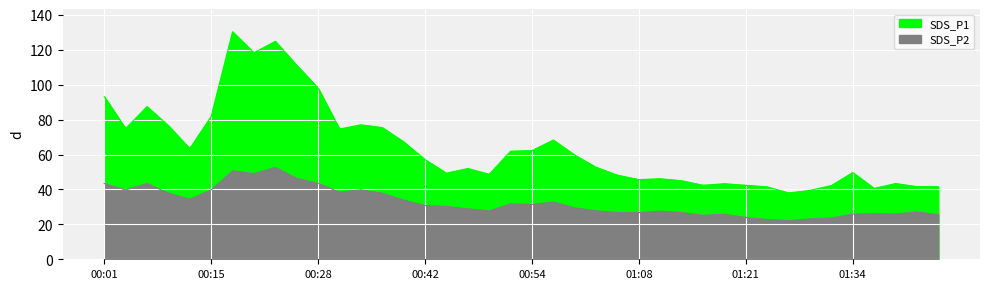

Rank the series by their average value, from lowest to highest.

SDS_P2, SDS_P1